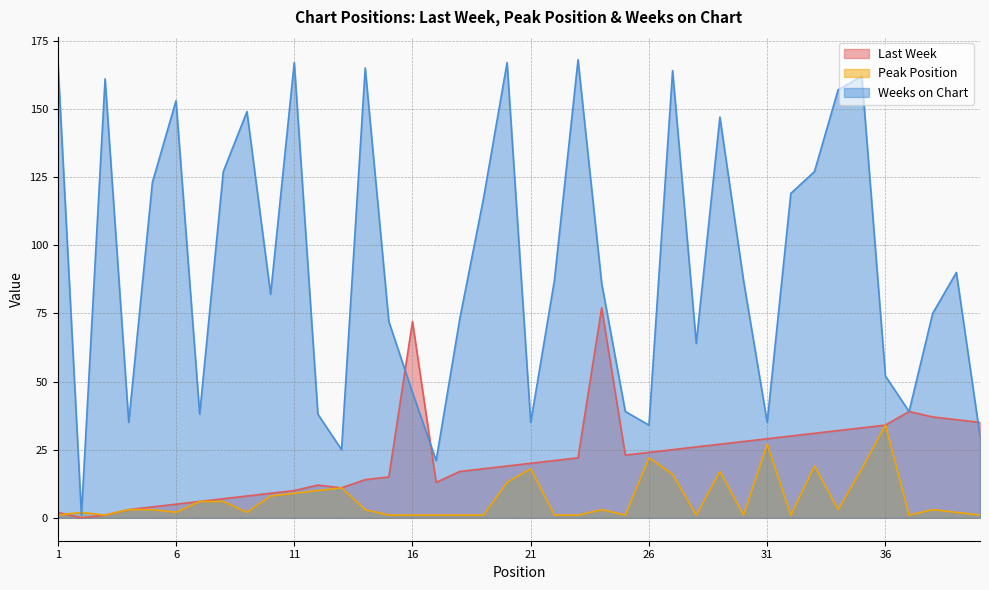

Reading left to right, what are all the values shown in this chart?

Last Week: 2	0	1	3	4	5	6	7	8	9	10	12	11	14	15	72	13	17	18	19	20	21	22	77	23	24	25	26	27	28	29	30	31	32	33	34	39	37	36	35
Peak Position: 1	2	1	3	3	2	6	6	2	8	9	10	11	3	1	1	1	1	1	13	18	1	1	3	1	22	16	1	17	1	27	1	19	3	18	34	1	3	2	1
Weeks on Chart: 168	1	161	35	123	153	38	127	149	82	167	38	25	165	72	46	21	73	117	167	35	87	168	86	39	34	164	64	147	87	35	119	127	157	162	52	39	75	90	30